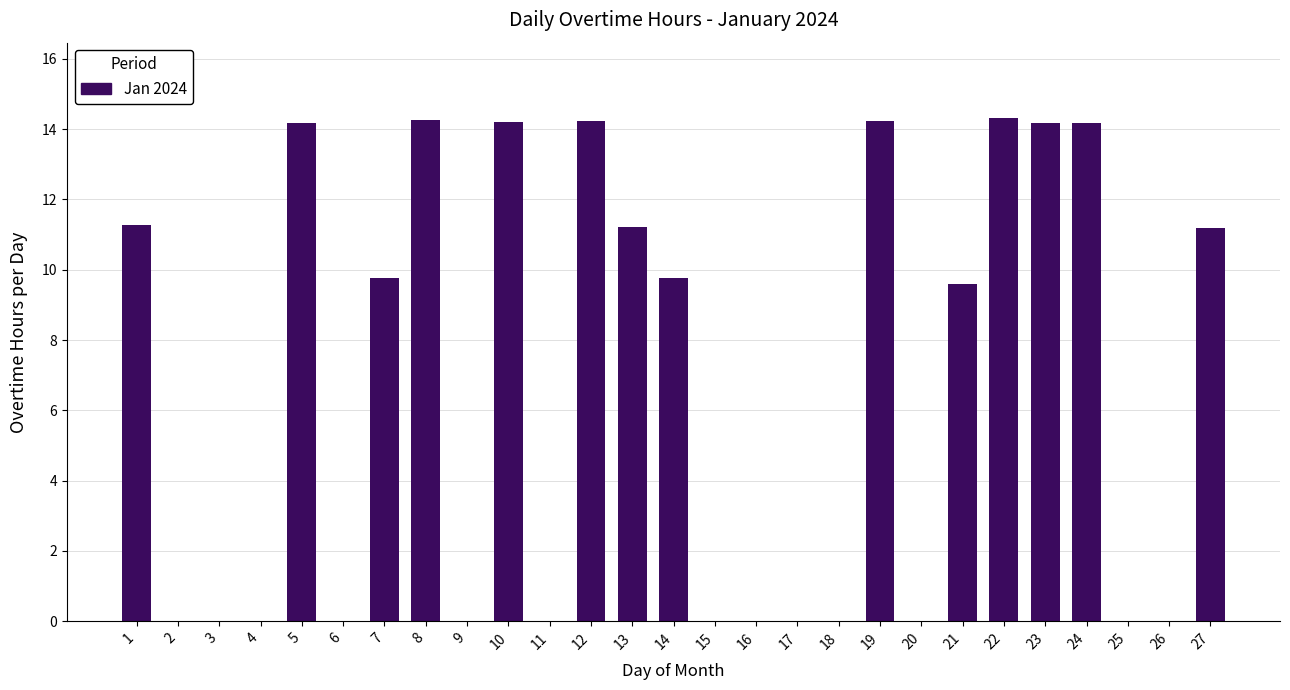

What is the average value?

6.5